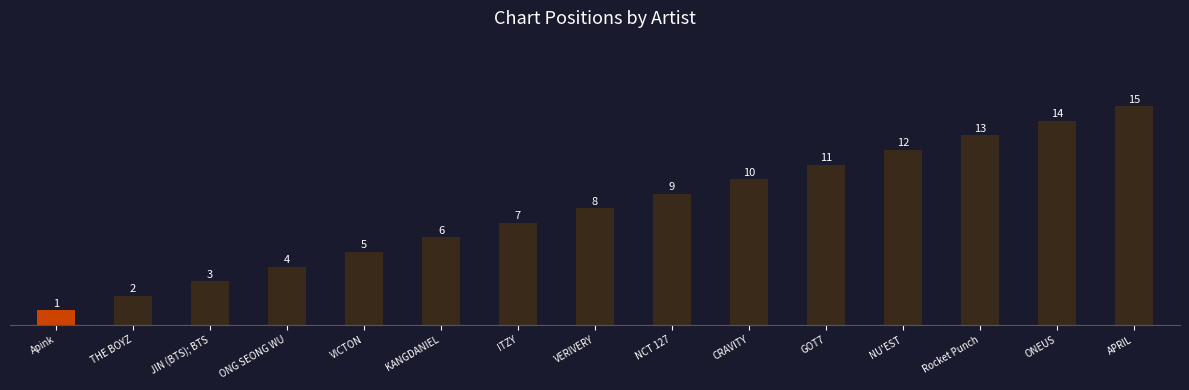

Rank the categories by value from highest to lowest.

APRIL, ONEUS, Rocket Punch, NU'EST, GOT7, CRAVITY, NCT 127, VERIVERY, ITZY, KANGDANIEL, VICTON, ONG SEONG WU, JIN (BTS); BTS, THE BOYZ, Apink